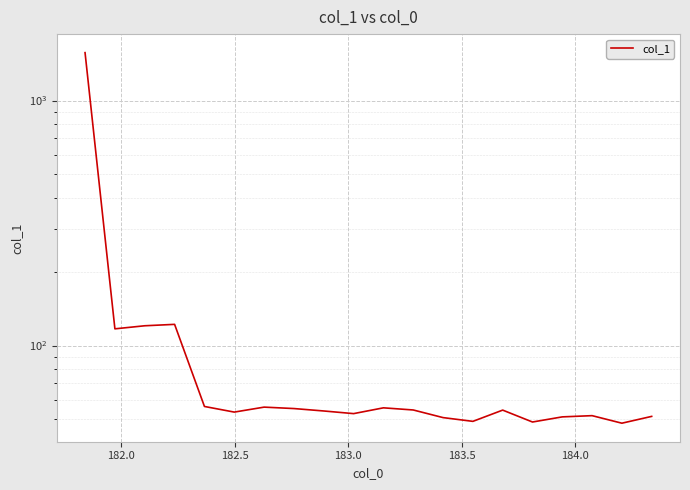

What is the maximum value shown in the chart?

1568.0